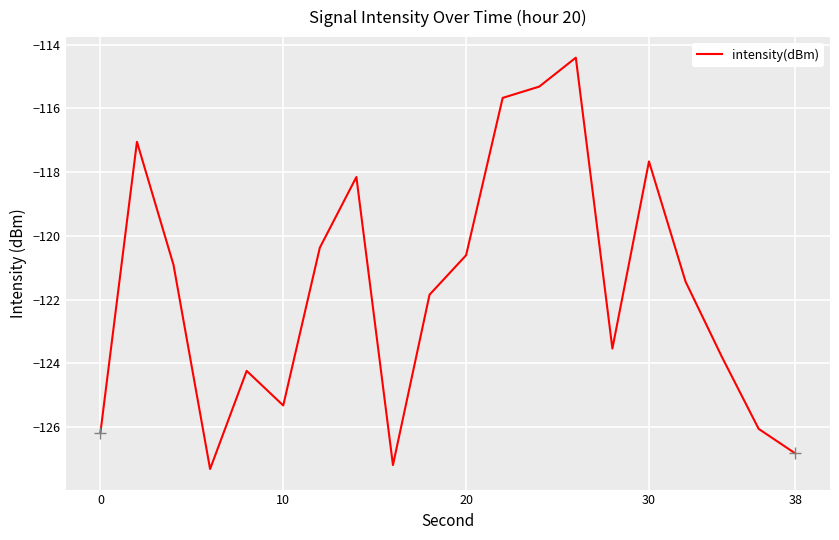

What is the minimum value shown in the chart?

-127.3